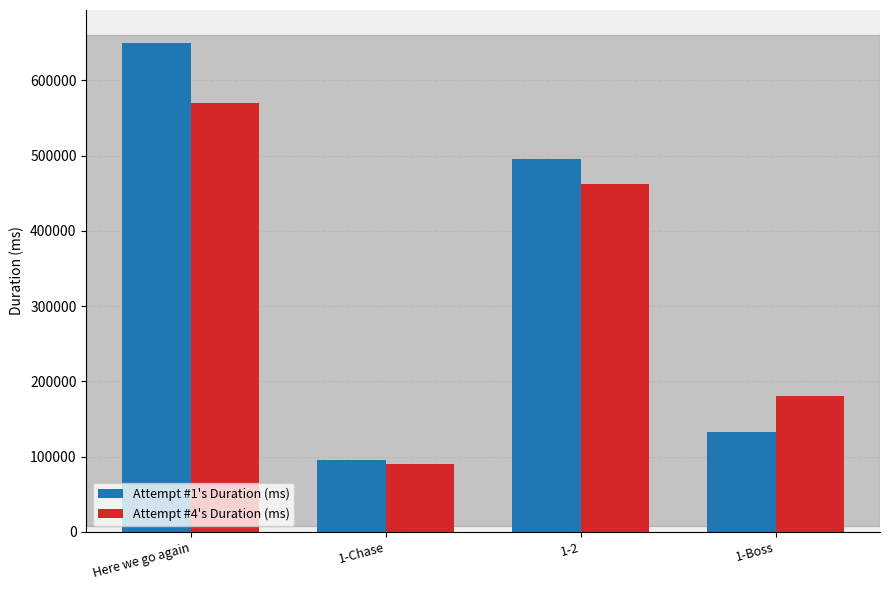

Which series has the largest range (max minus min)?

Attempt #1's Duration (ms)